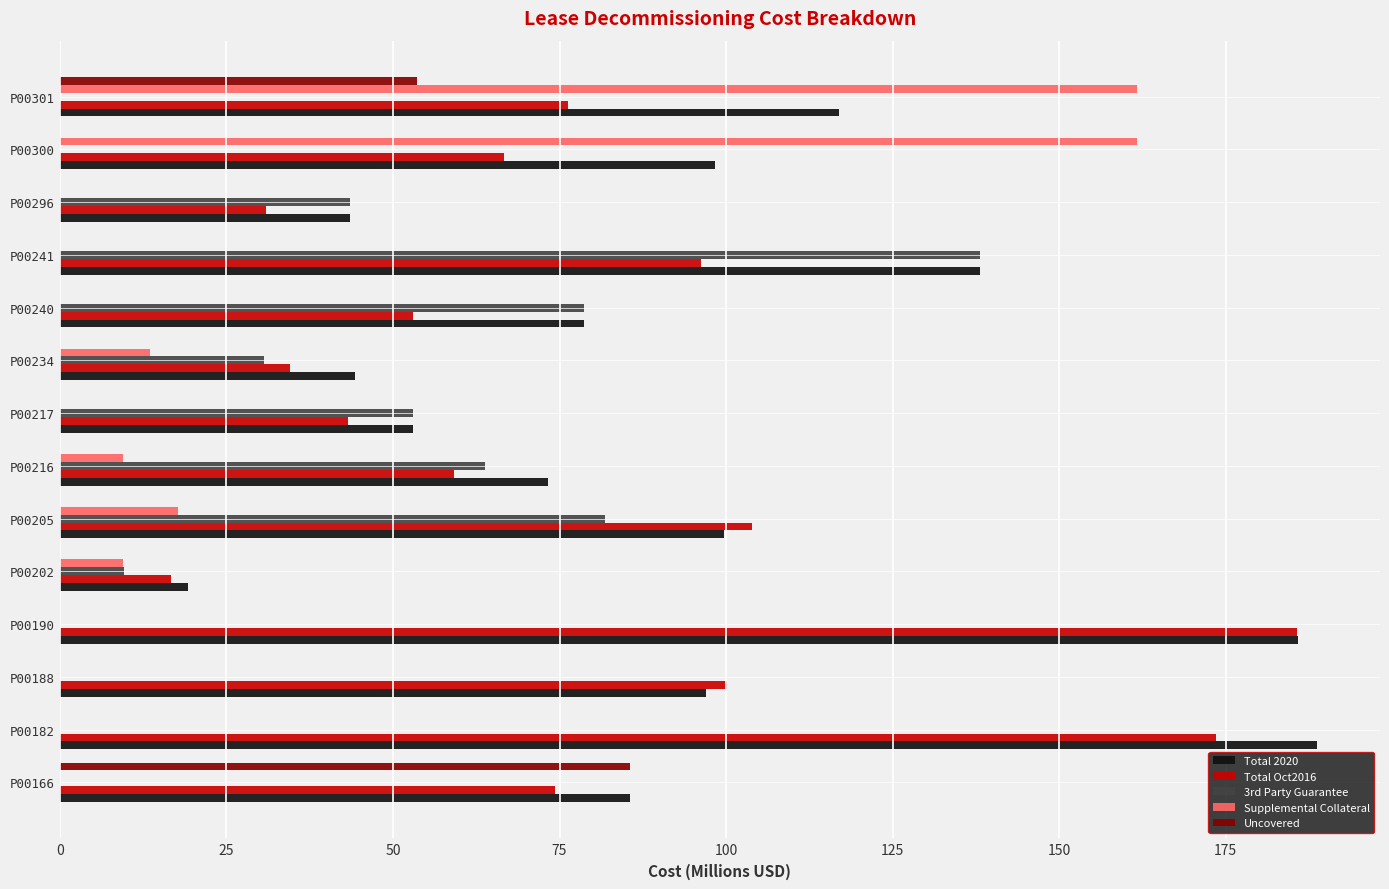

Which series changed the most between P00182 and P00240?

Total Oct2016